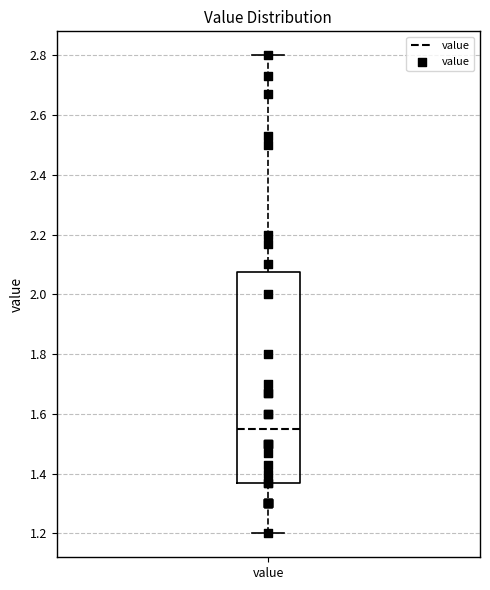

Read this box plot against the y-axis: the position of the median line, the range covered by the box, and the ends of both whiskers. The values are not printed on the chart, so give them approximately, as read against the axis.

median 1.56, box 1.38 to 2.08, whiskers 1.20 to 2.80